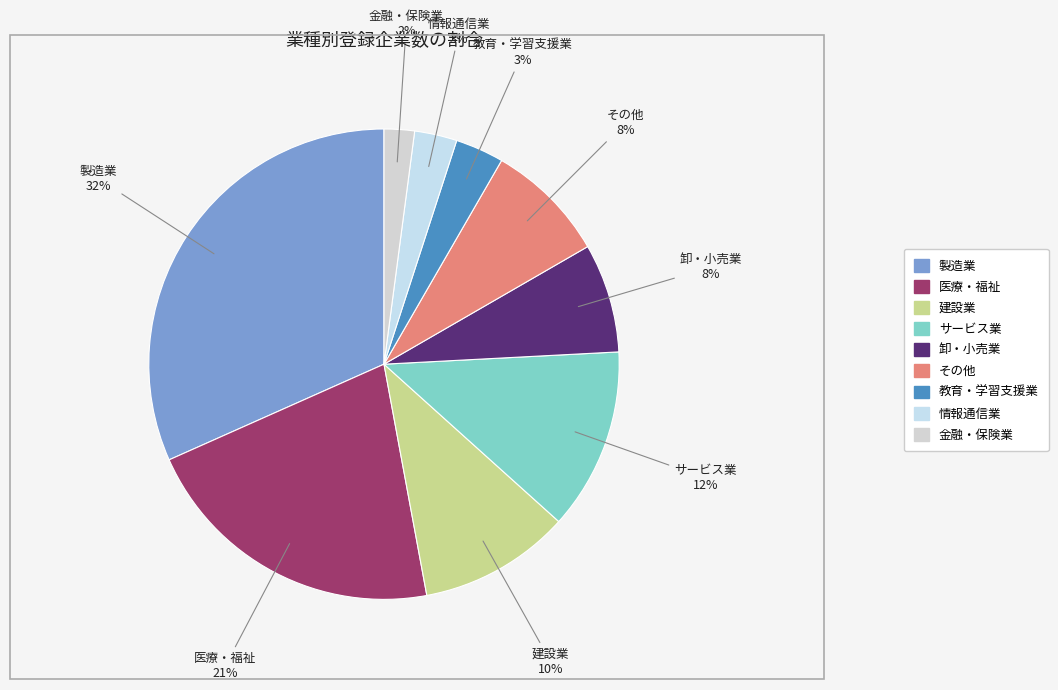

Combined, do サービス業 and 金融・保険業 account for over 50%?

No